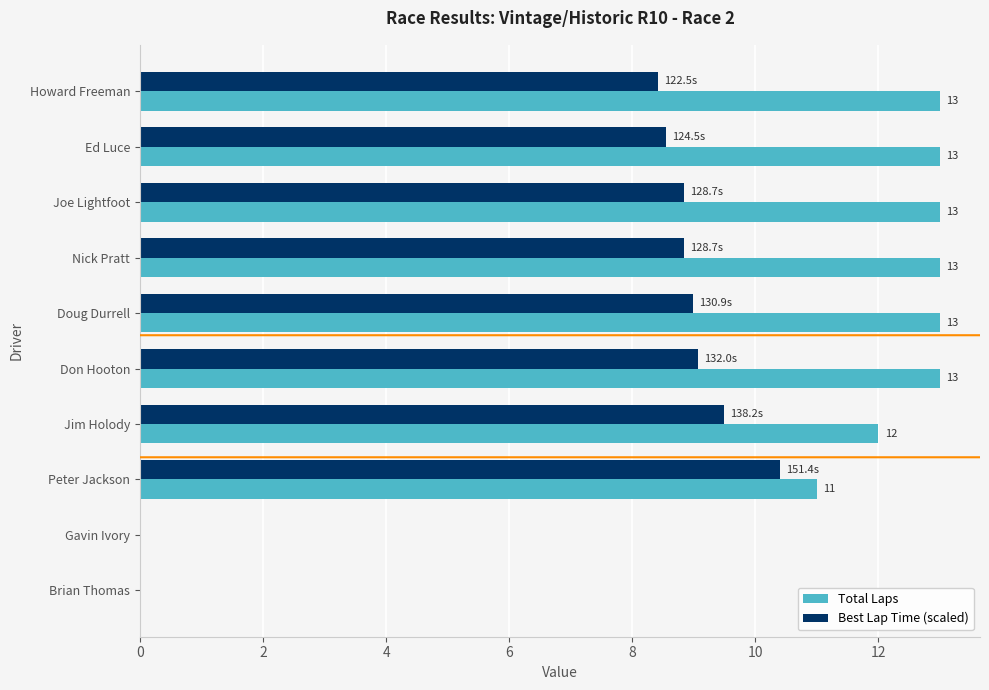

The Total Laps series shows 17.8 at Howard Freeman. True or false?

False